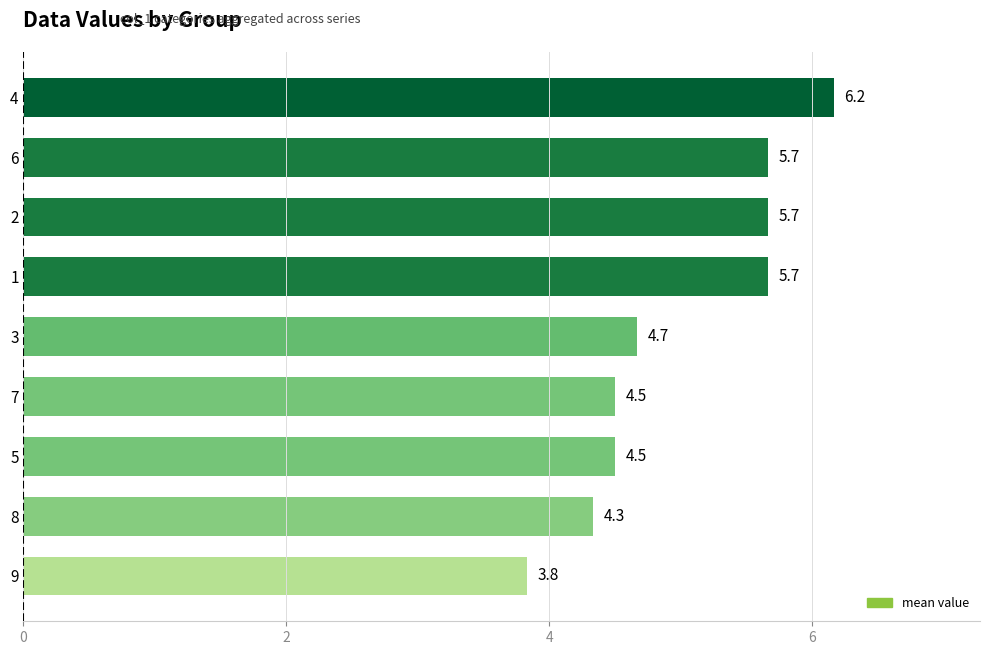

The chart shows a value of 4.7 at 3. True or false?

True